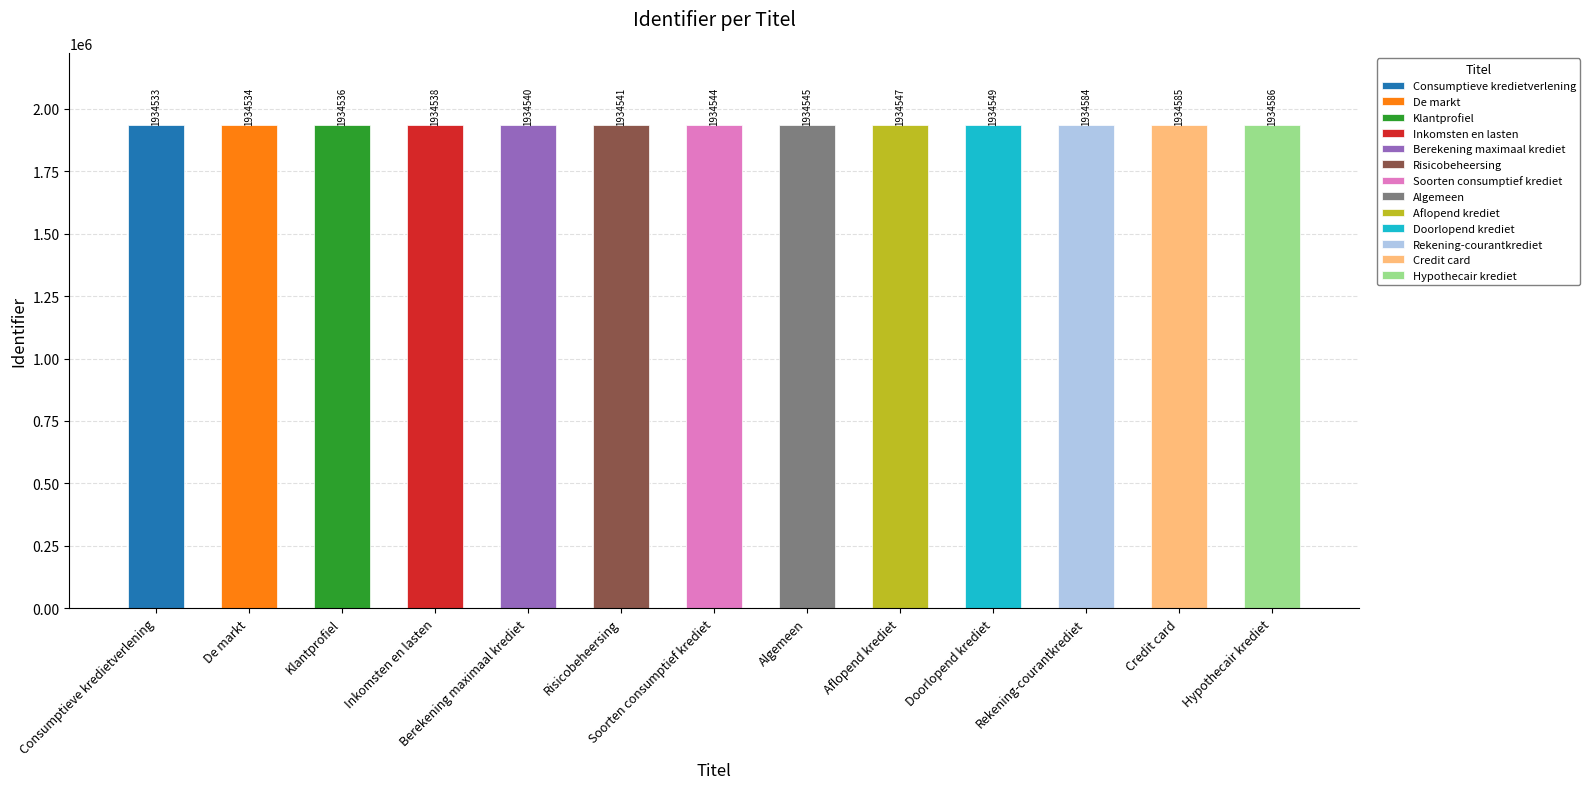

The chart shows a value of 1934585 at Credit card. True or false?

True